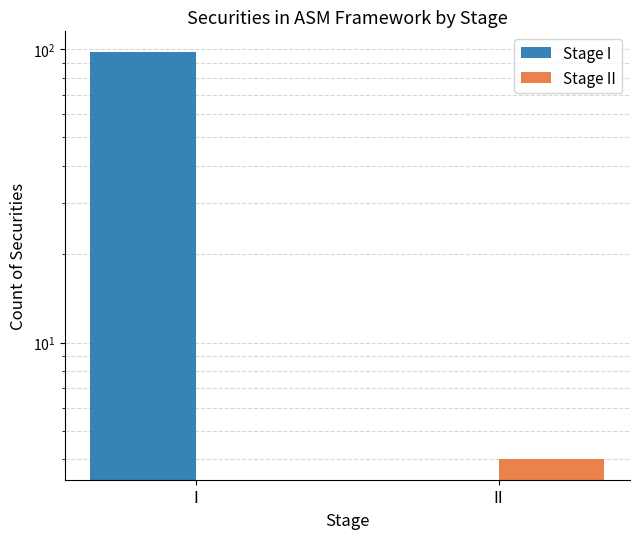

Reading left to right, list all the values displayed in this chart.

Stage I: I=98	II=0
Stage II: I=0	II=4